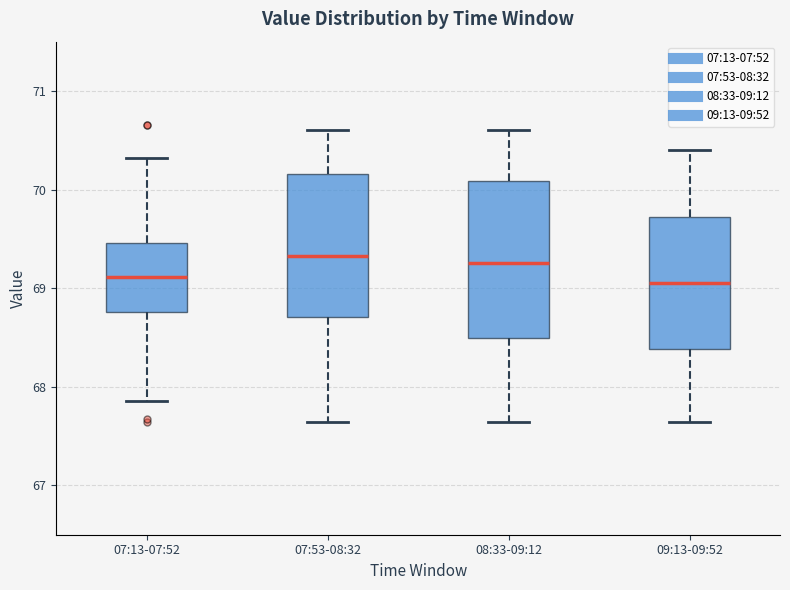

Reading left to right, transcribe this box plot: for each box, give where its median line is, the range the box spans, and where its two whiskers end, as read against the y-axis. The values are not printed on the chart, so give them approximately, as read against the axis.

07:13-07:52: median 69.1, box 68.8 to 69.5, whiskers 67.9 to 70.3
07:53-08:32: median 69.3, box 68.7 to 70.2, whiskers 67.6 to 70.6
08:33-09:12: median 69.3, box 68.5 to 70.1, whiskers 67.6 to 70.6
09:13-09:52: median 69.1, box 68.4 to 69.7, whiskers 67.6 to 70.4